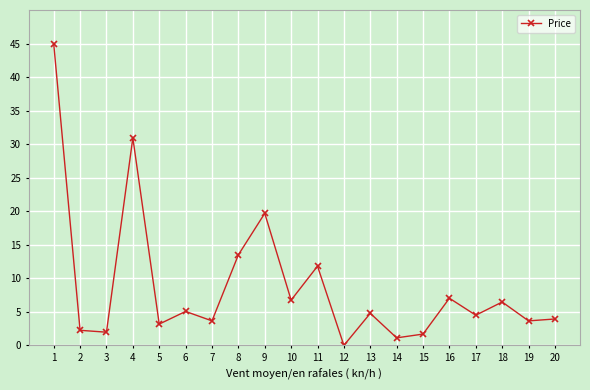

What is the value of the 16th point from the left?

7.0